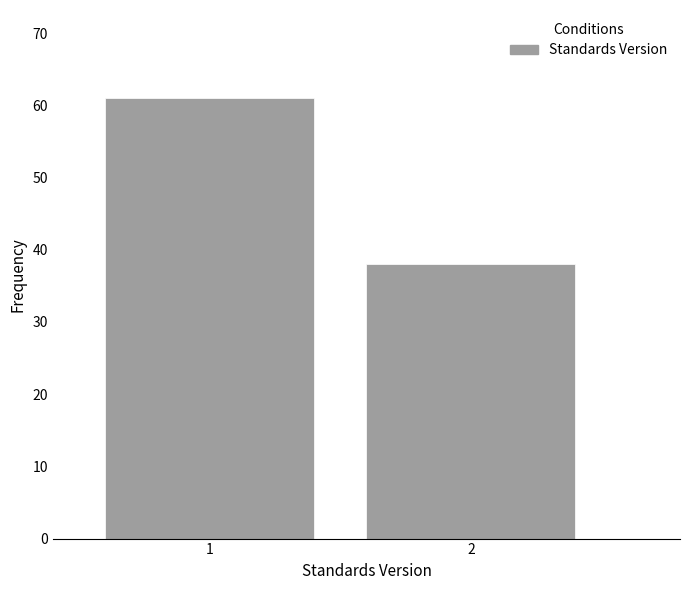

Reading right to left, transcribe all the data shown in this chart.

2=38	1=61